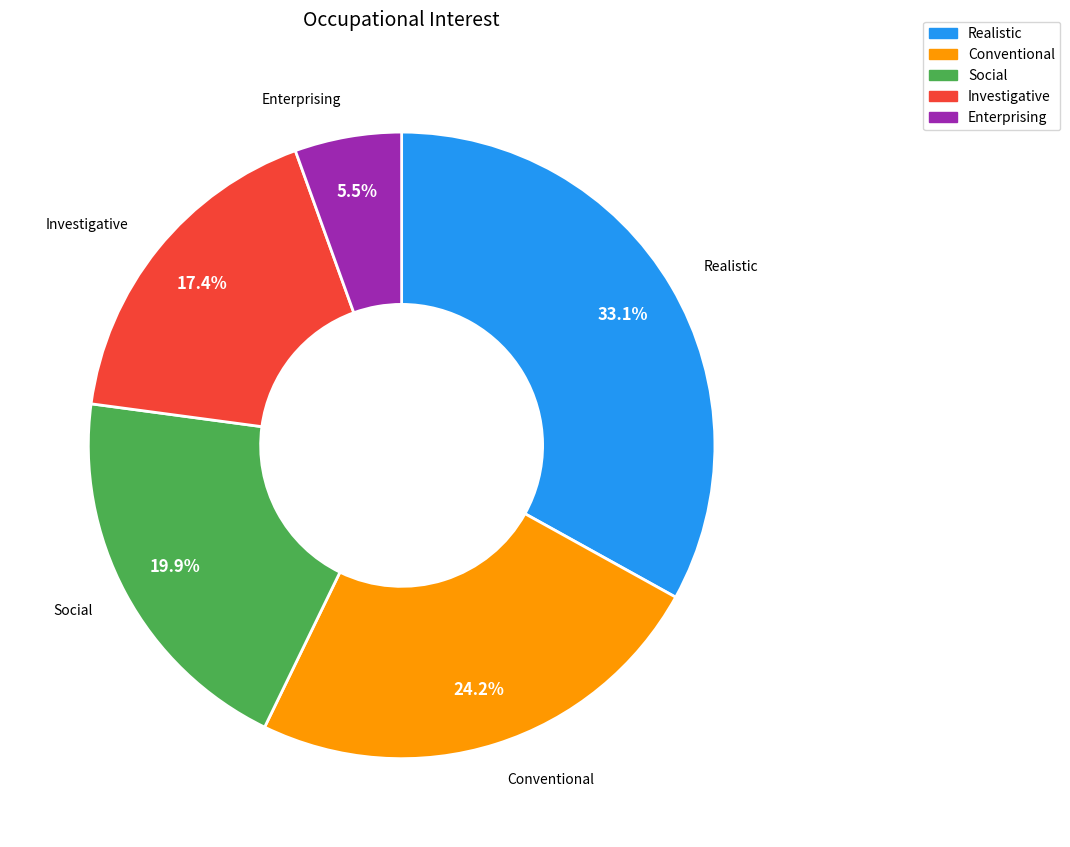

Does any single category account for the majority?

No